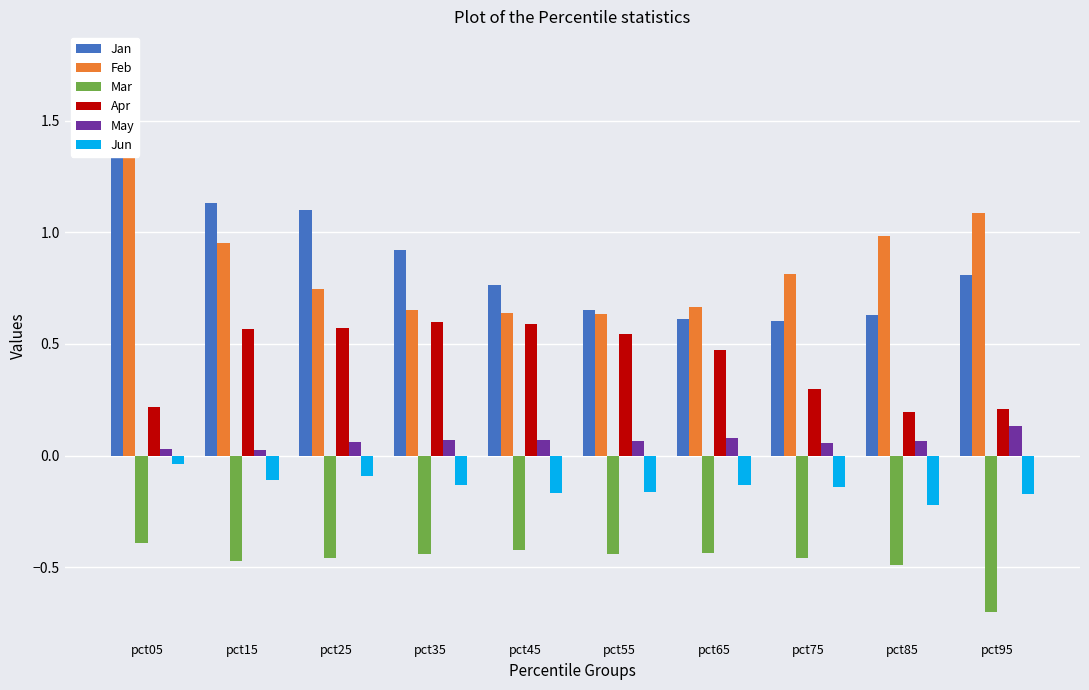

What is the lowest value of the Mar series?

-0.7